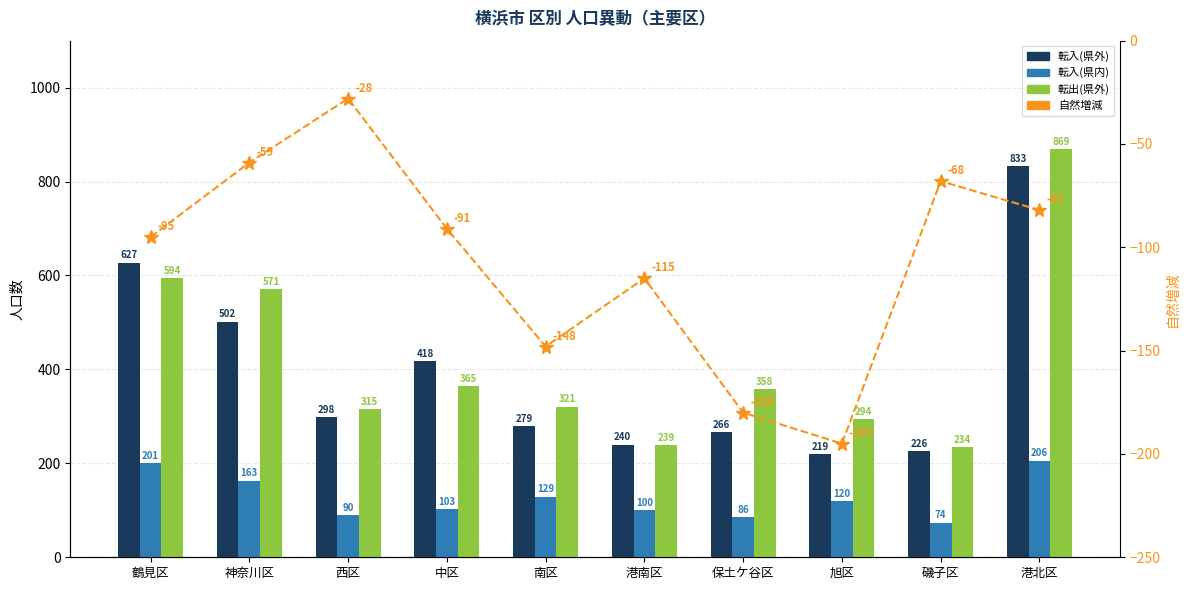

Reading left to right, extract all data points from this chart.

転入(県外): 627	502	298	418	279	240	266	219	226	833
転入(県内): 201	163	90	103	129	100	86	120	74	206
転出(県外): 594	571	315	365	321	239	358	294	234	869
自然増減: -95	-59	-28	-91	-148	-115	-180	-195	-68	-82